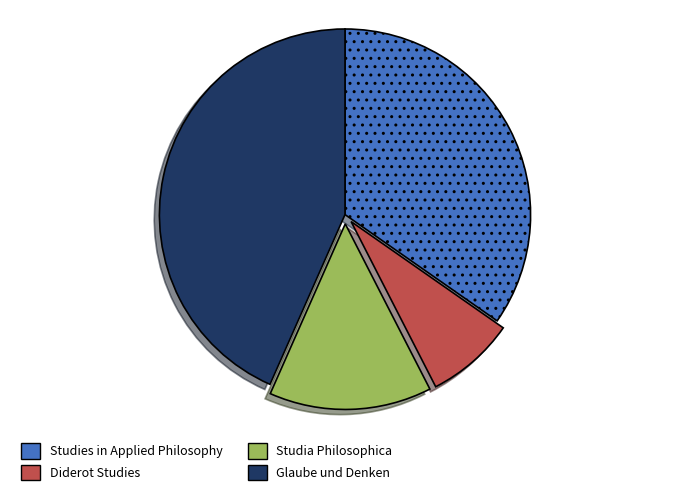

What is the largest slice in the pie chart?

Glaube und Denken